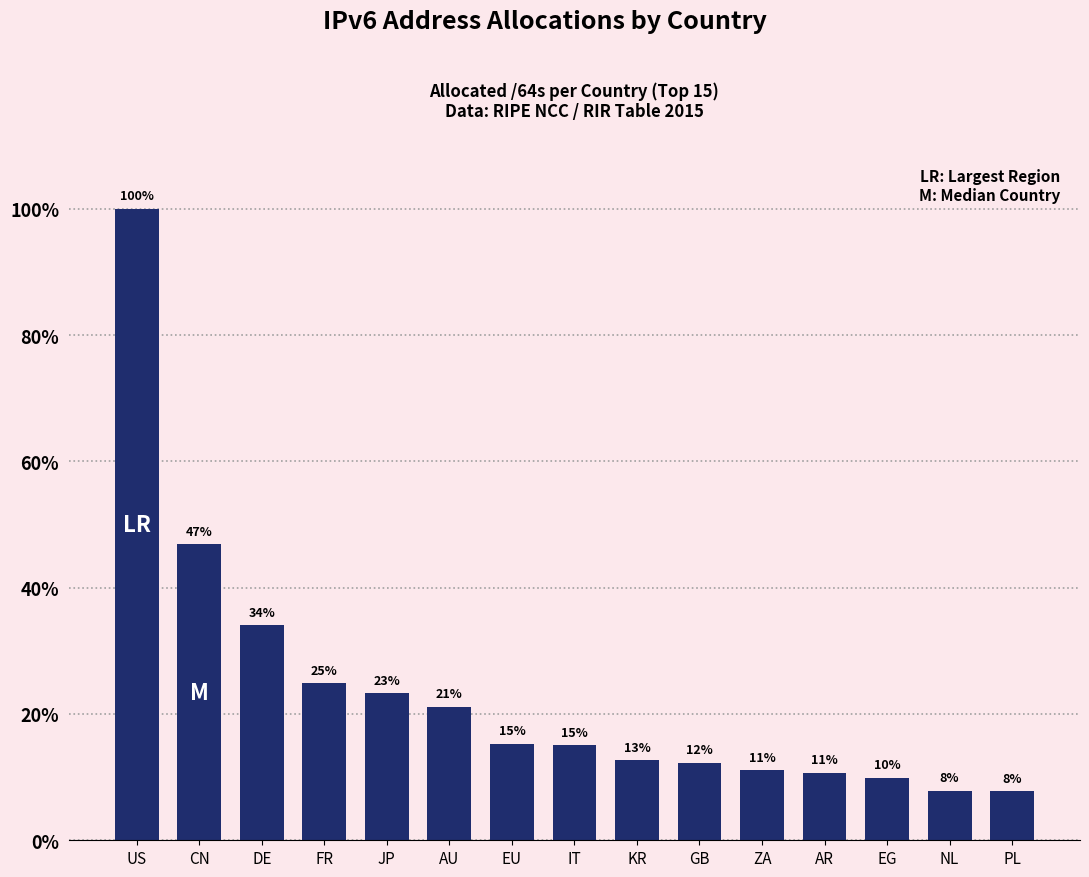

What is the label of the 4th bar from the right?

AR